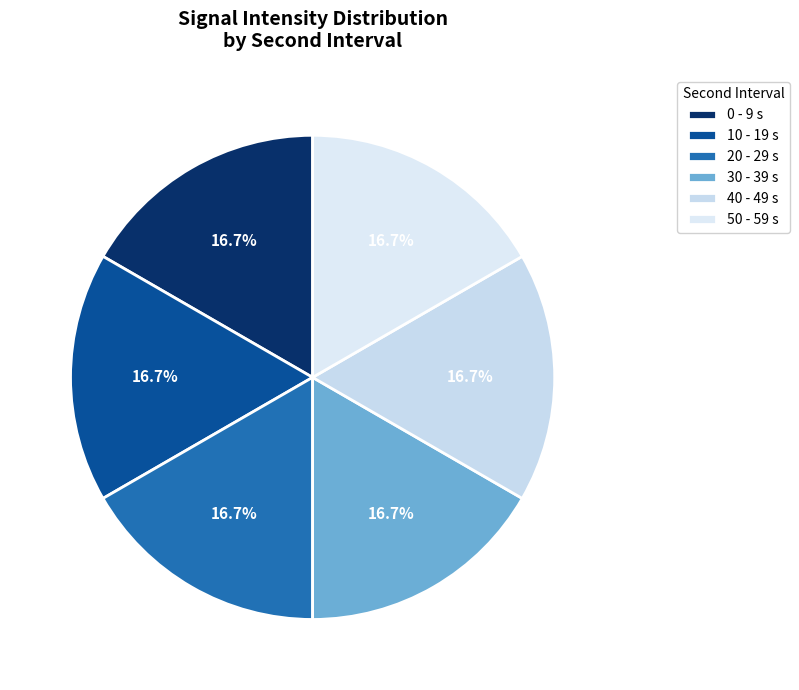

How many segments does this pie chart have?

6